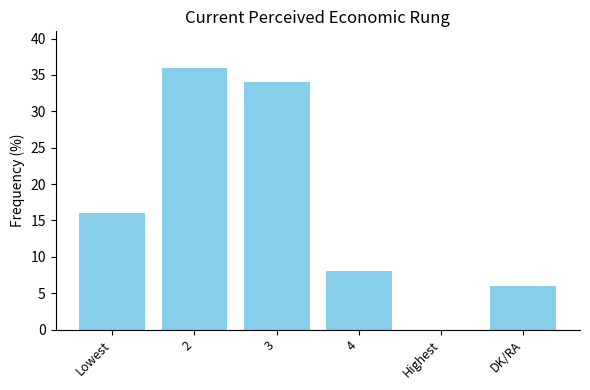

True or false: the data shows 34 at 3.

True